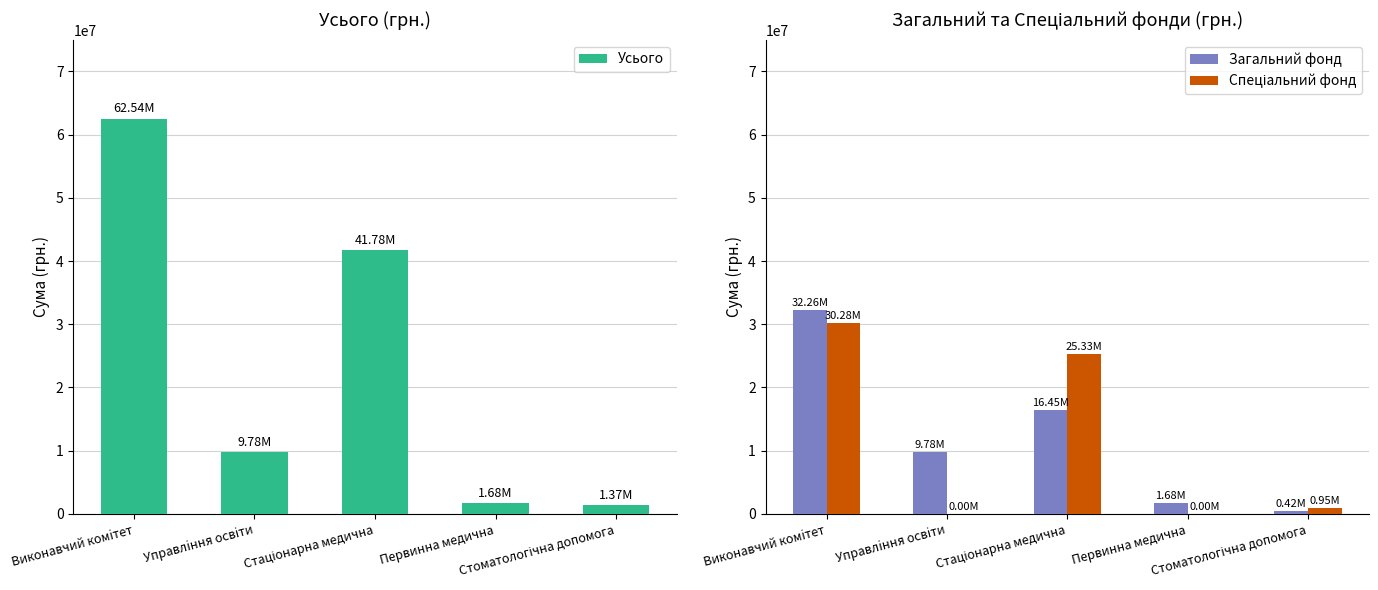

What is the sum of all Усього values?

117149387